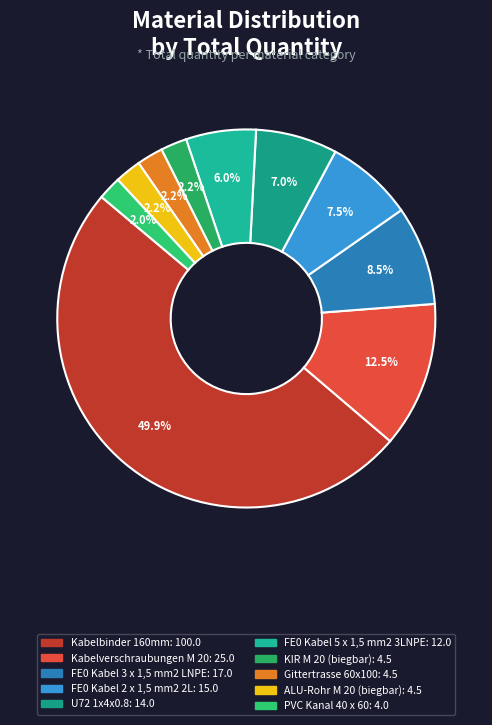

Which category has the biggest portion of the pie?

Kabelbinder 160mm